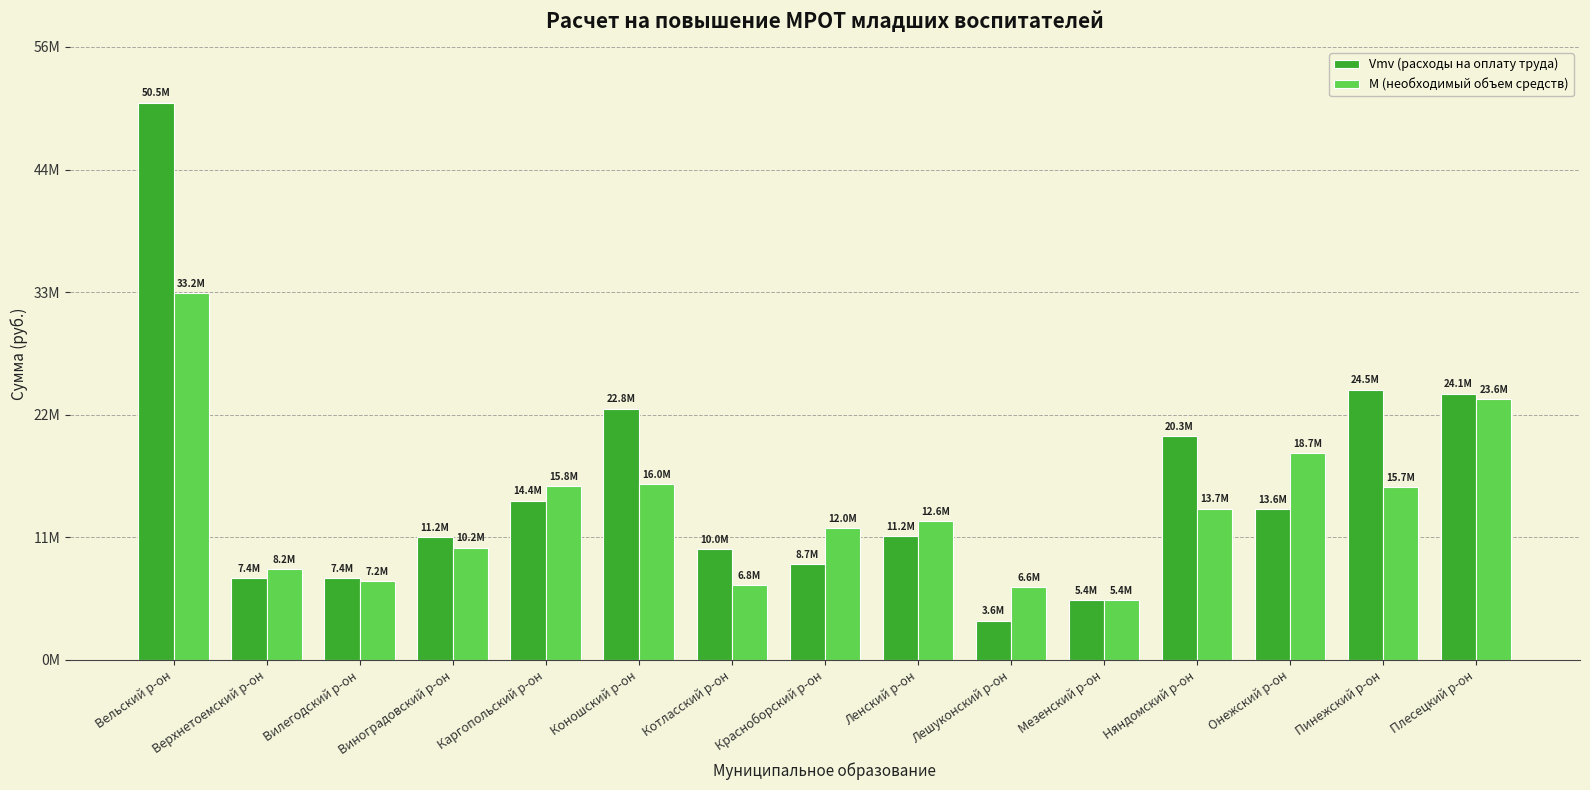

What are all the series names shown in the legend?

Vmv (расходы на оплату труда), М (необходимый объем средств)